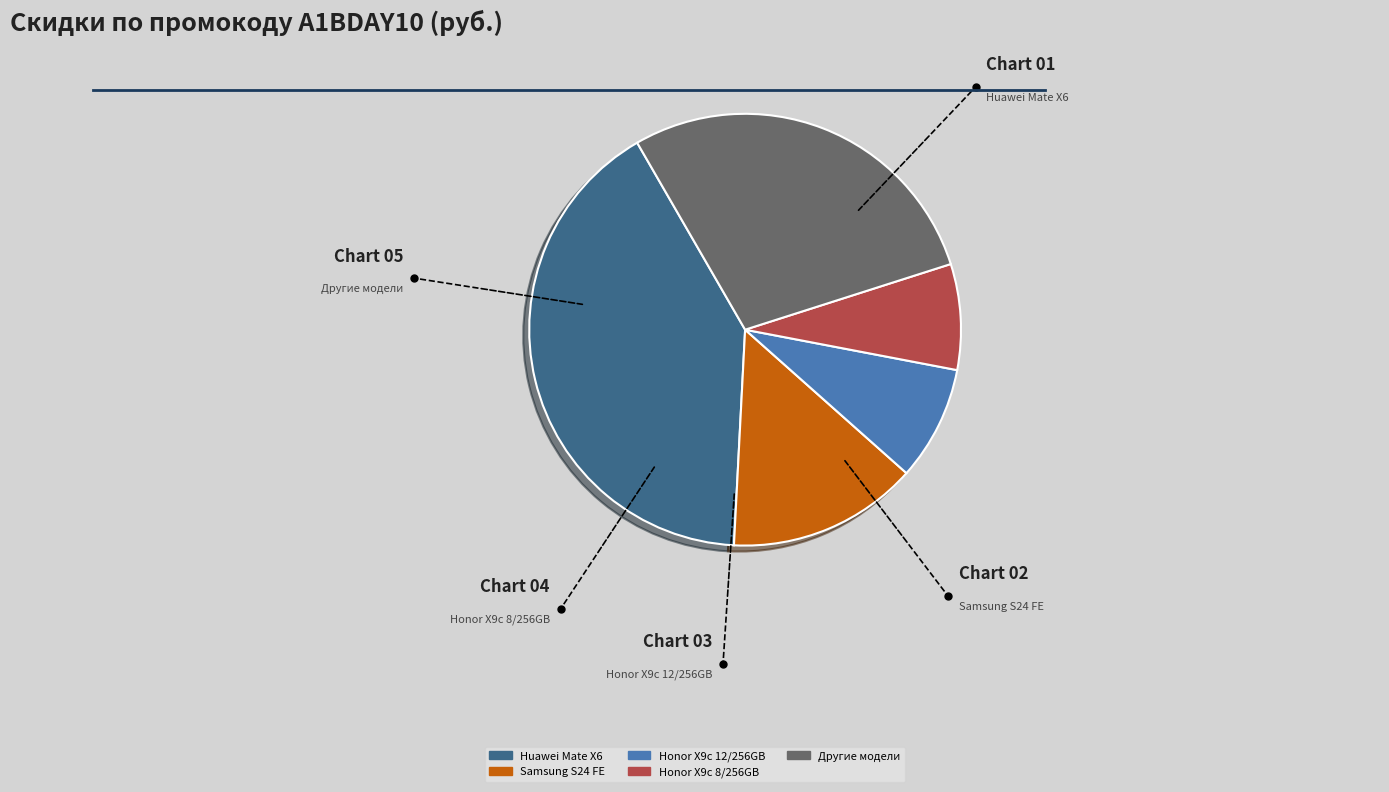

To the nearest percent, what is the difference between the largest and smallest slice percentages?

33%